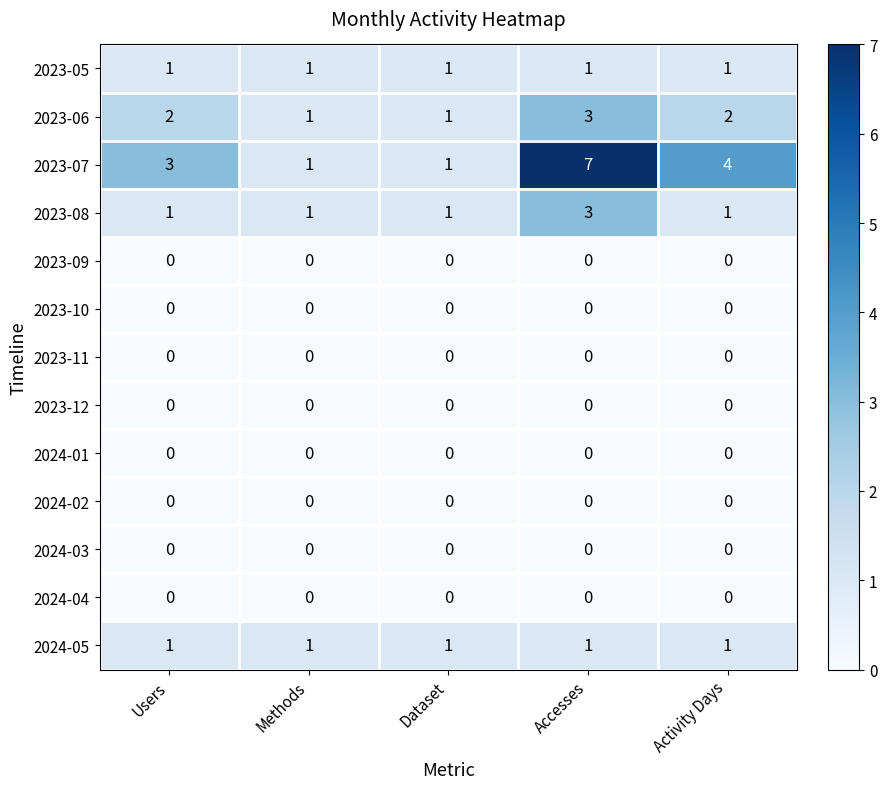

Which series changed the most between Methods and Accesses?

2023-07